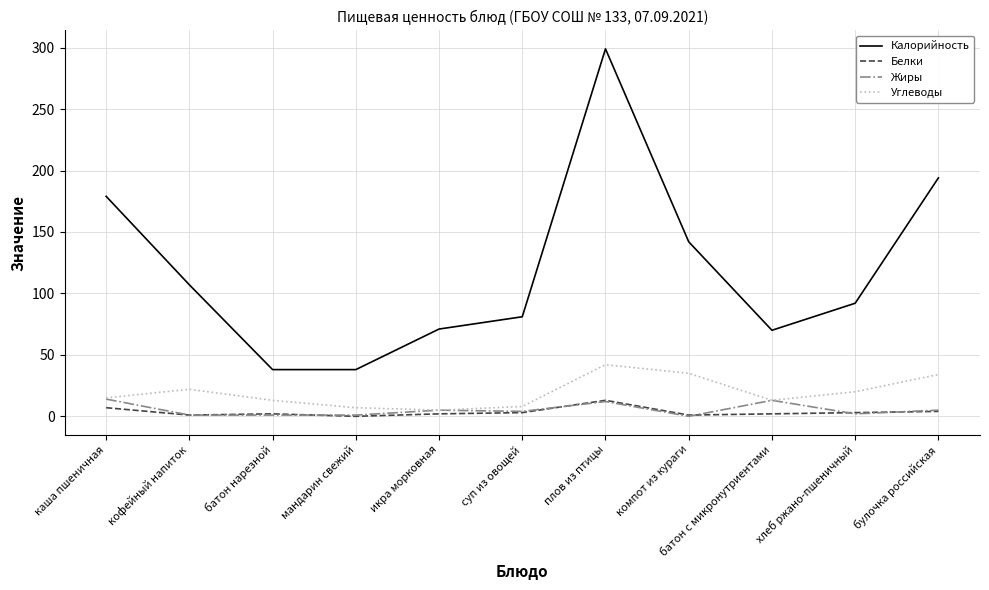

At which category is the sum across all series the highest?

плов из птицы